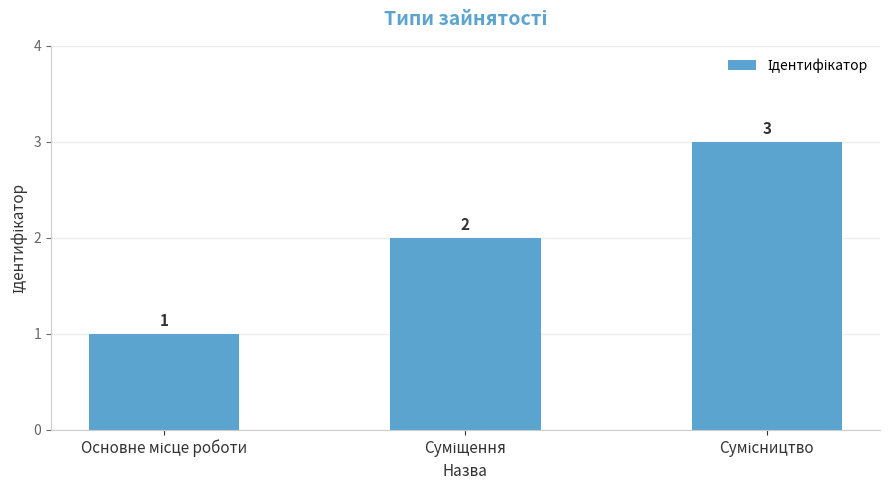

What is the greatest value displayed?

3